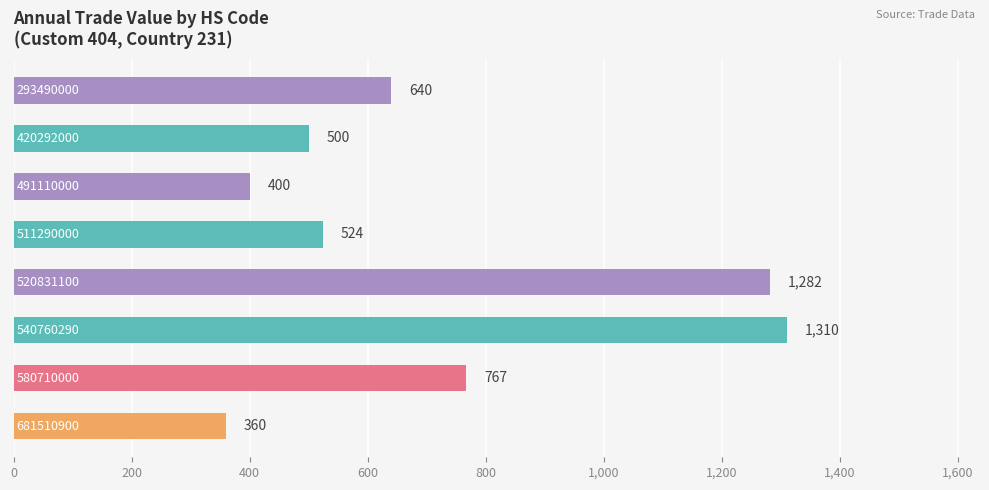

Reading top to bottom, what are all the values shown in this chart?

640	500	400	524	1282	1310	767	360